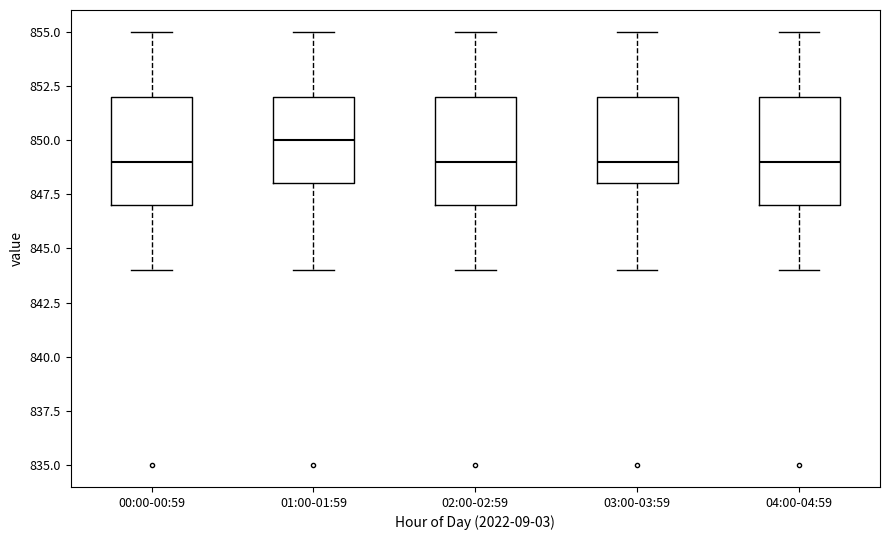

Reading left to right, read every box against the y-axis: the position of its median line, the range the box covers, and the ends of its whiskers. The values are not printed on the chart, so give them approximately, as read against the axis.

00:00-00:59: median 849, box 847 to 852, whiskers 844 to 855
01:00-01:59: median 850, box 848 to 852, whiskers 844 to 855
02:00-02:59: median 849, box 847 to 852, whiskers 844 to 855
03:00-03:59: median 849, box 848 to 852, whiskers 844 to 855
04:00-04:59: median 849, box 847 to 852, whiskers 844 to 855